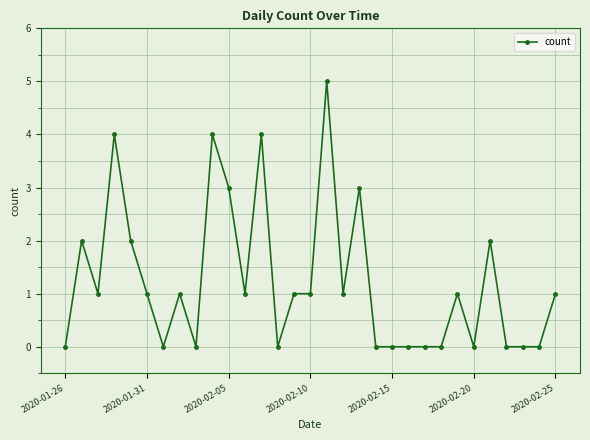

Does the chart have visible grid lines?

Yes